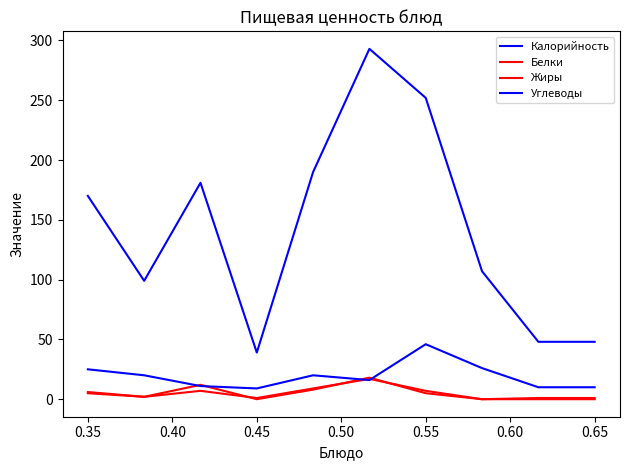

Does the chart have visible grid lines?

No